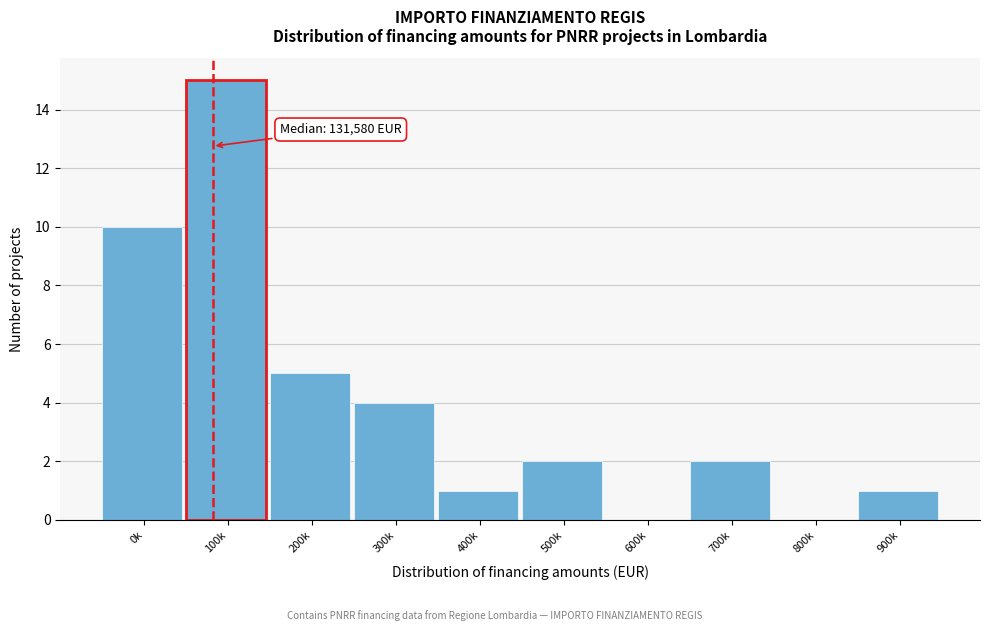

Reading right to left, list all the values displayed in this chart.

900k=1	800k=0	700k=2	600k=0	500k=2	400k=1	300k=4	200k=5	100k=15	0k=10